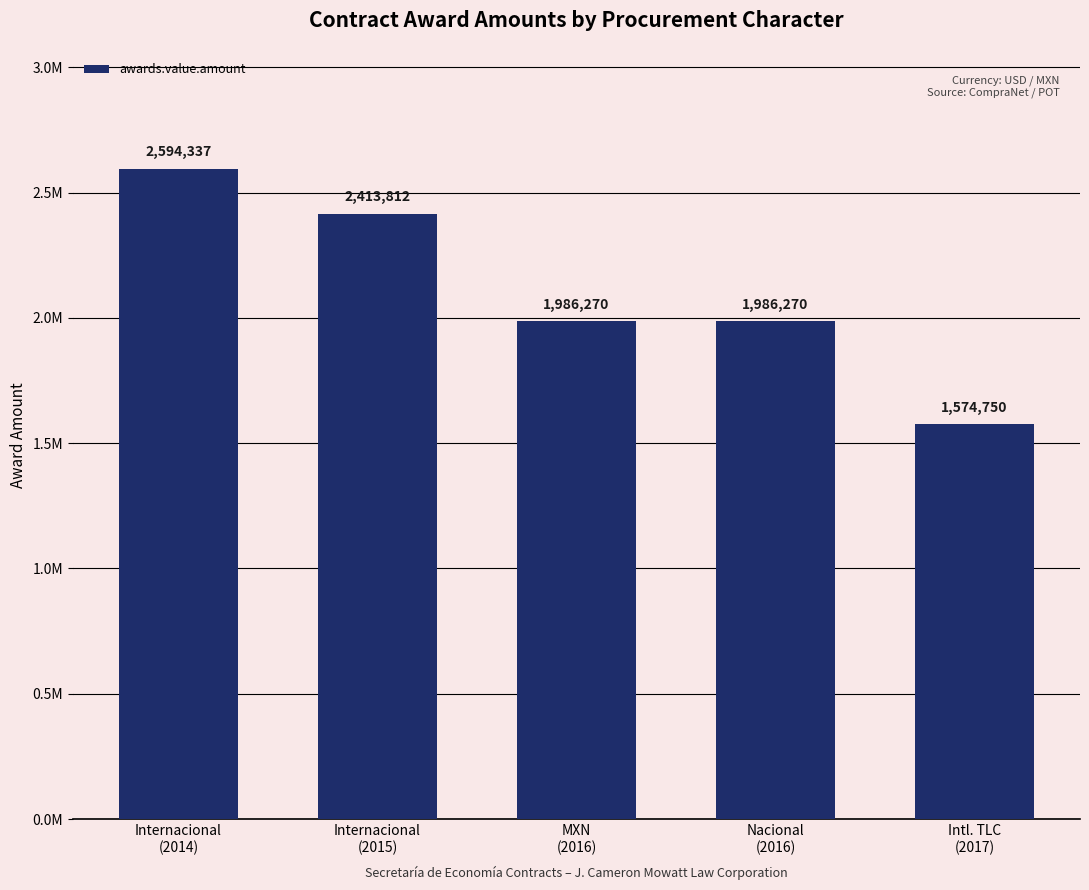

Are the bars horizontal?

No